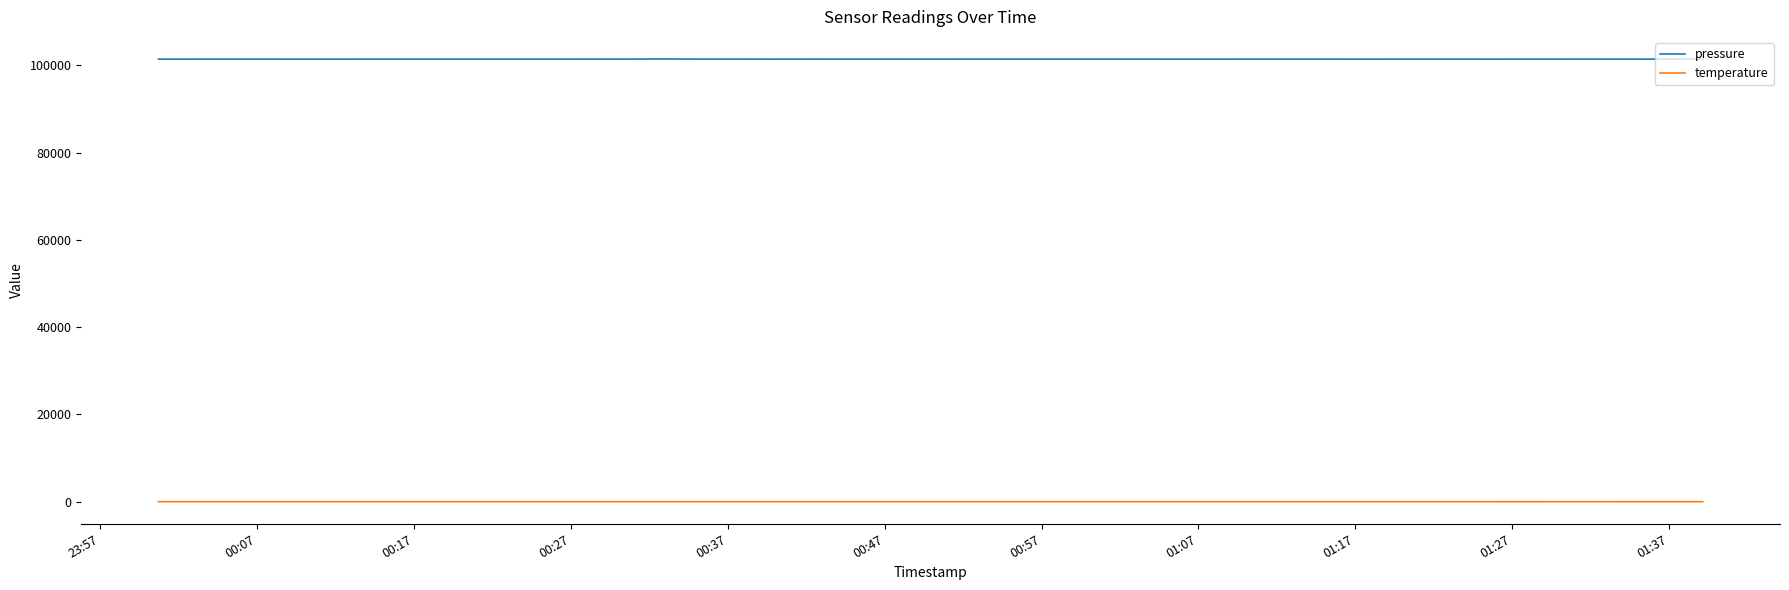

In temperature, how many points are higher than both neighbors (excluding endpoints)?

9